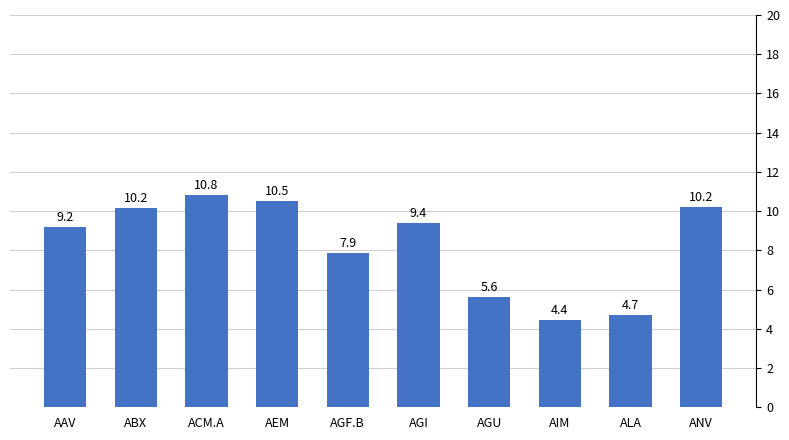

Approximately how many times larger is the value at AGU compared to AGI?

0.6